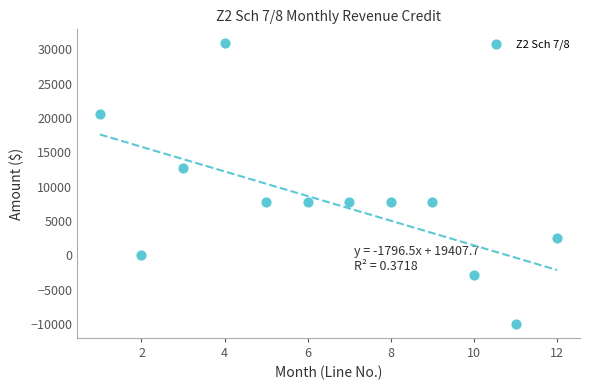

What is the average X value?

6.5